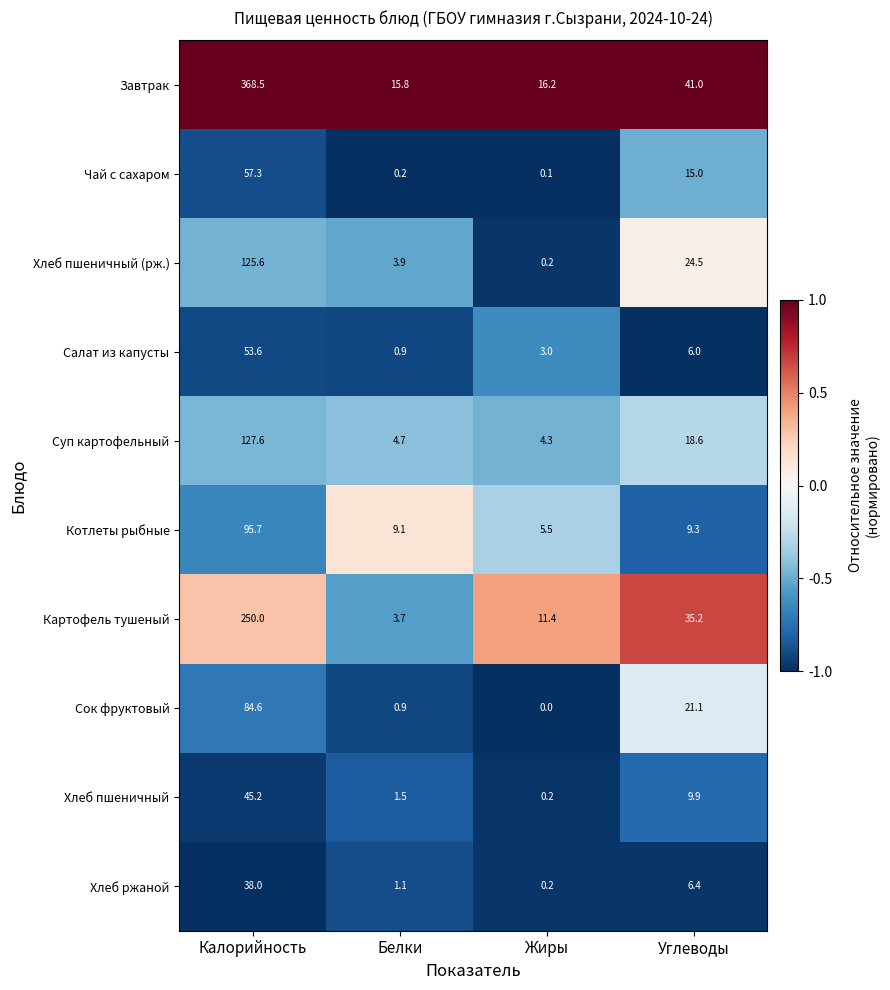

What is the maximum value shown in the chart?

368.5